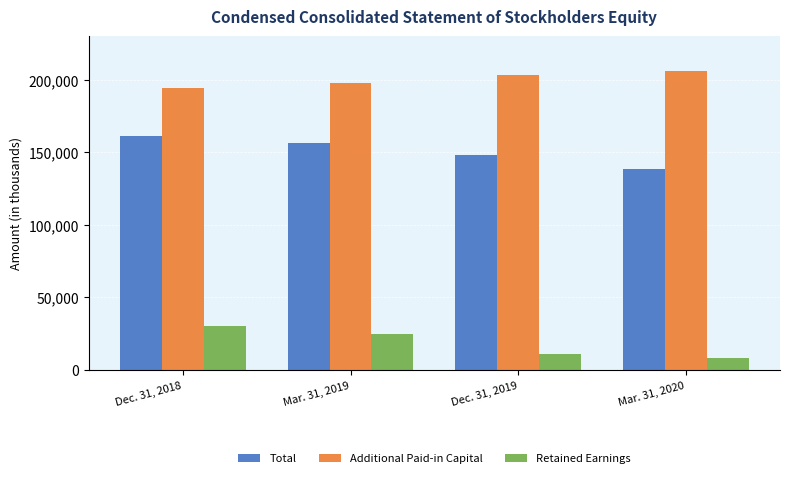

How many values in the Total series are below 156110?

2